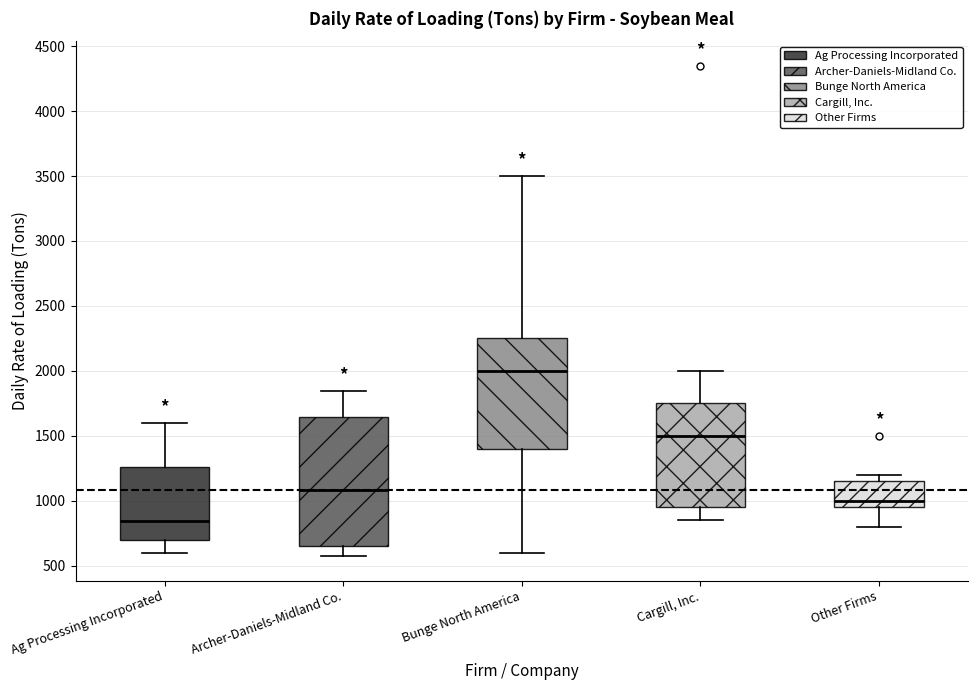

Reading left to right, transcribe this box plot: for each box, give where its median line is, the range the box spans, and where its two whiskers end, as read against the y-axis. The values are not printed on the chart, so give them approximately, as read against the axis.

Ag Processing Incorporated: median 850, box 700 to 1250, whiskers 600 to 1600
Archer-Daniels-Midland Co.: median 1100, box 650 to 1650, whiskers 550 to 1850
Bunge North America: median 2000, box 1400 to 2250, whiskers 600 to 3500
Cargill, Inc.: median 1500, box 950 to 1750, whiskers 850 to 2000
Other Firms: median 1000, box 950 to 1150, whiskers 800 to 1200